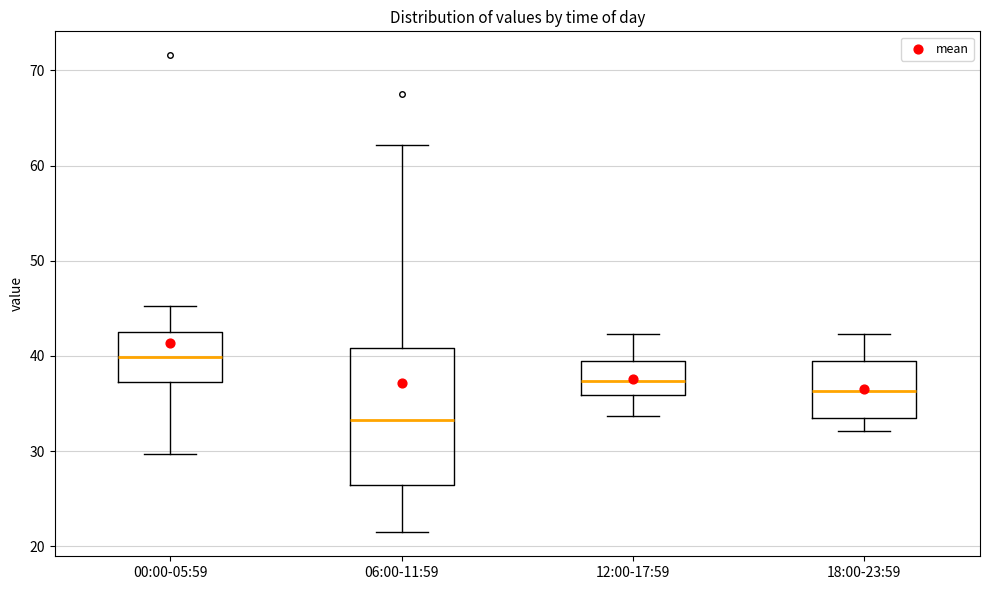

Which box has the lowest median line?

06:00-11:59